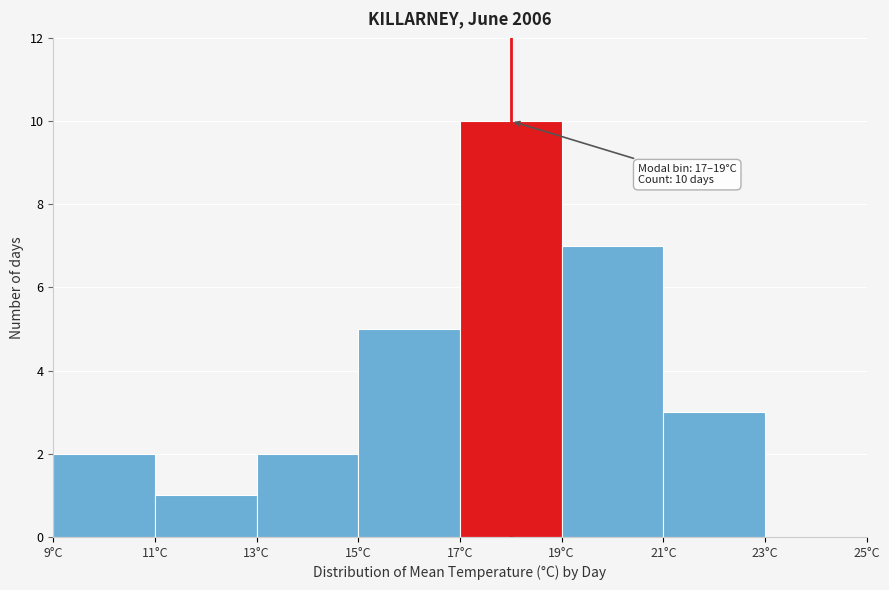

Which range on the x-axis has the tallest bar?

17 to 19